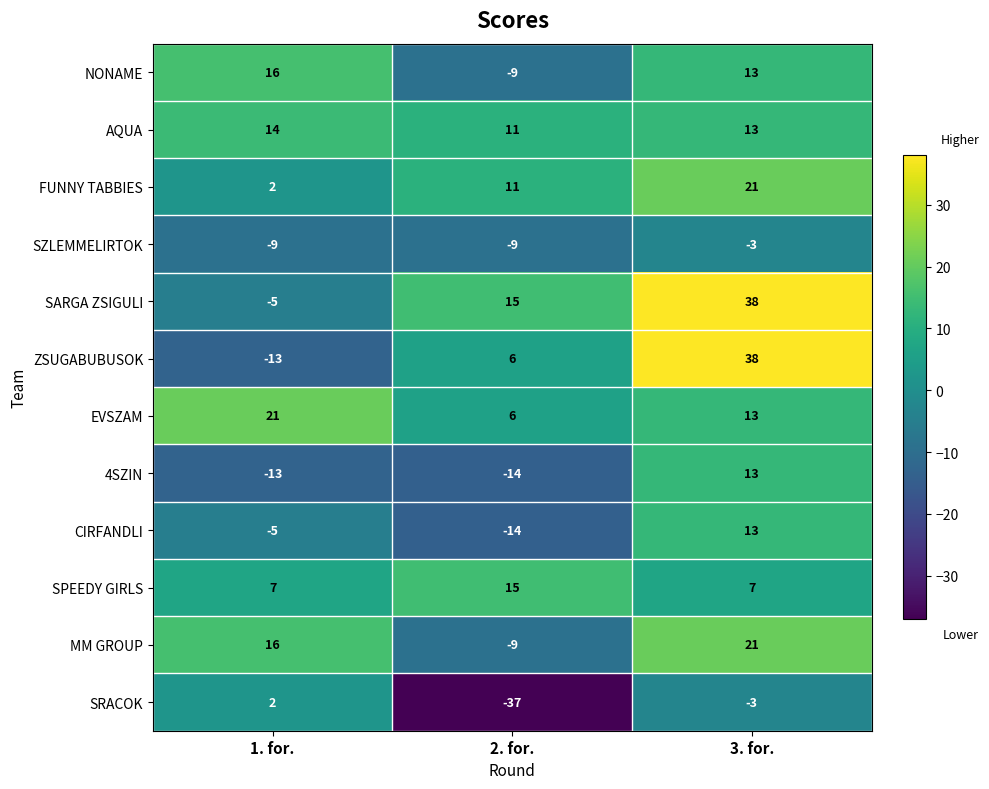

At which category is the sum across all series the highest?

3. for.